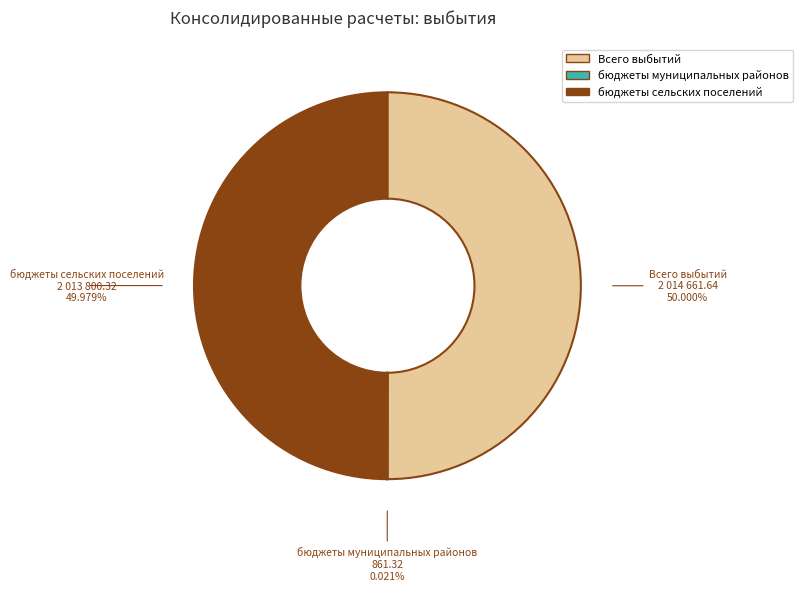

What is the ratio of the value at Всего выбытий to the value at бюджеты сельских поселений?

1.0